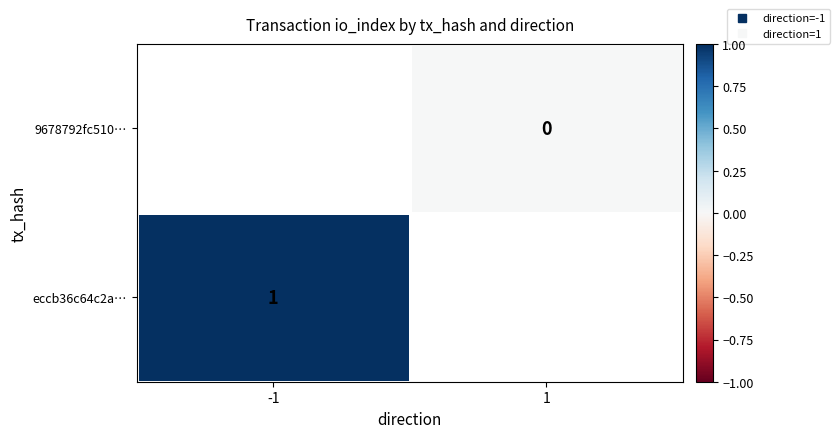

Is the value of 9678792fc510… at -1 greater than the value of eccb36c64c2a… at -1?

No